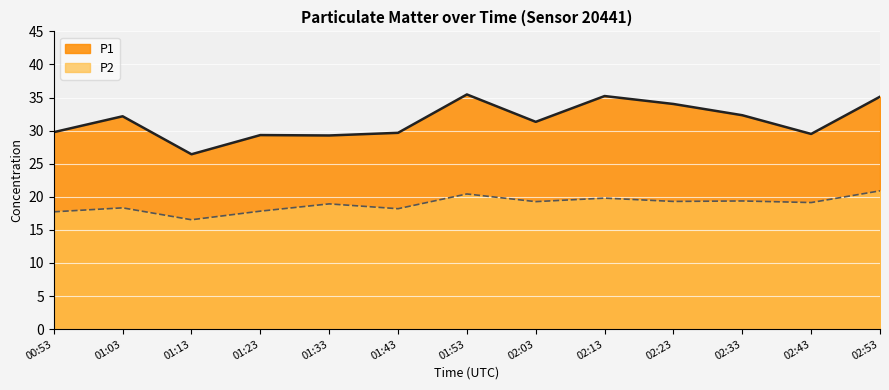

True or false: P1 and P2 cross at least once.

False